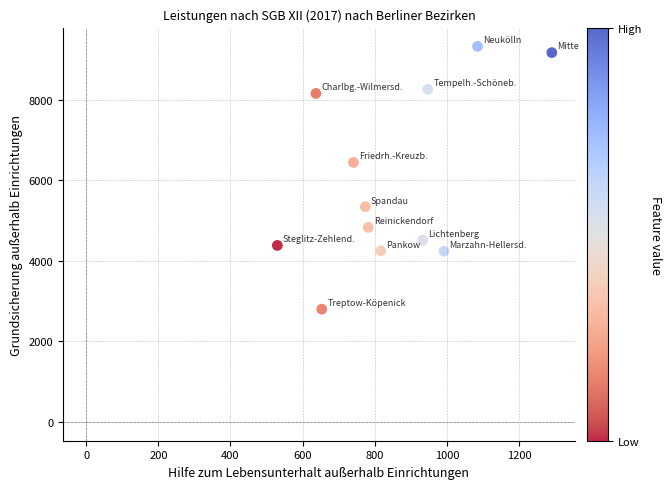

What is the average X value?

848